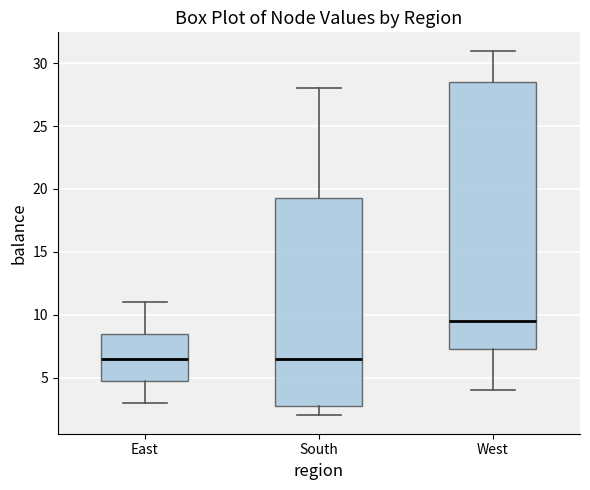

Reading left to right, read every box against the y-axis: the position of its median line, the range the box covers, and the ends of its whiskers. The values are not printed on the chart, so give them approximately, as read against the axis.

East: median 6.5, box 5.0 to 8.5, whiskers 3.0 to 11.0
South: median 6.5, box 3.0 to 19.5, whiskers 2.0 to 28.0
West: median 9.5, box 7.5 to 28.5, whiskers 4.0 to 31.0